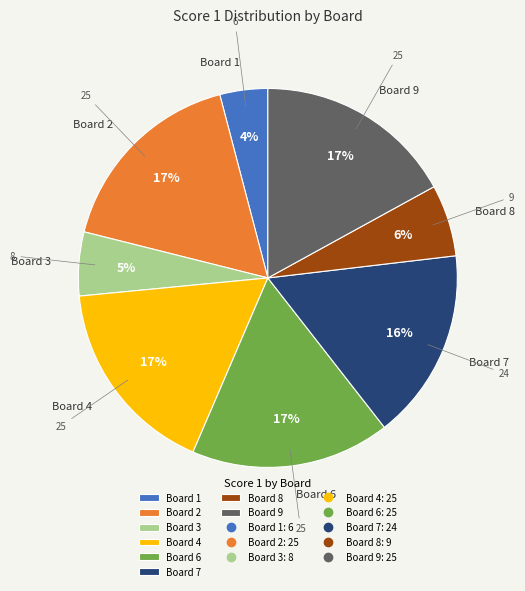

Is there any slice that represents more than half of the pie?

No